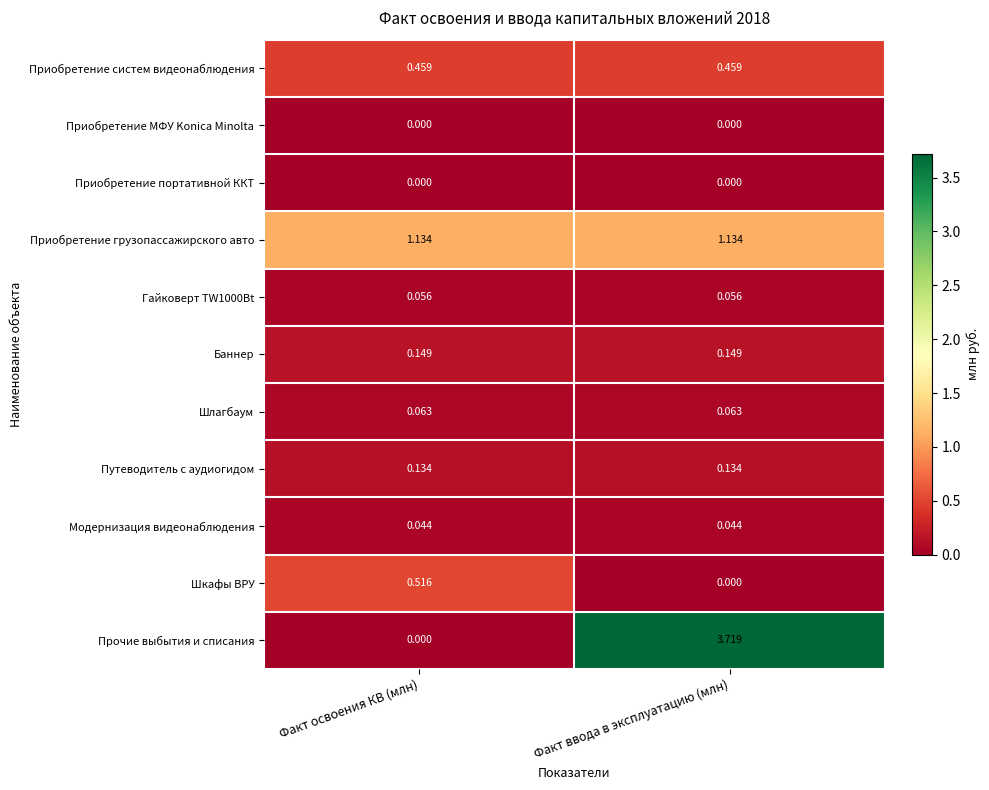

At which category is the sum across all series the highest?

Факт ввода в эксплуатацию (млн)